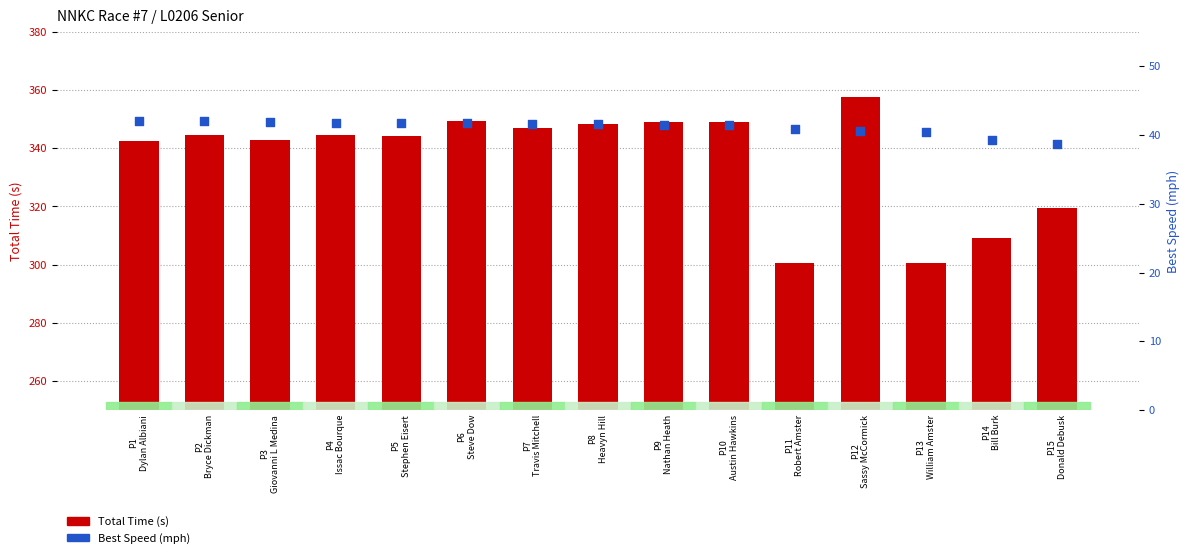

What are all the series names shown in the legend?

Total Time (s), Best Speed (mph)